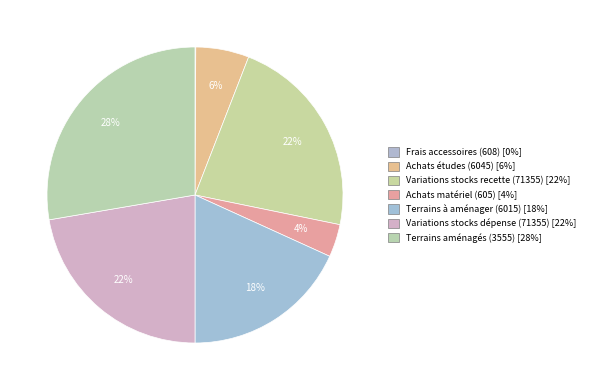

Approximately how many times larger is the value at Achats études (6045) compared to Variations stocks recette (71355)?

0.3